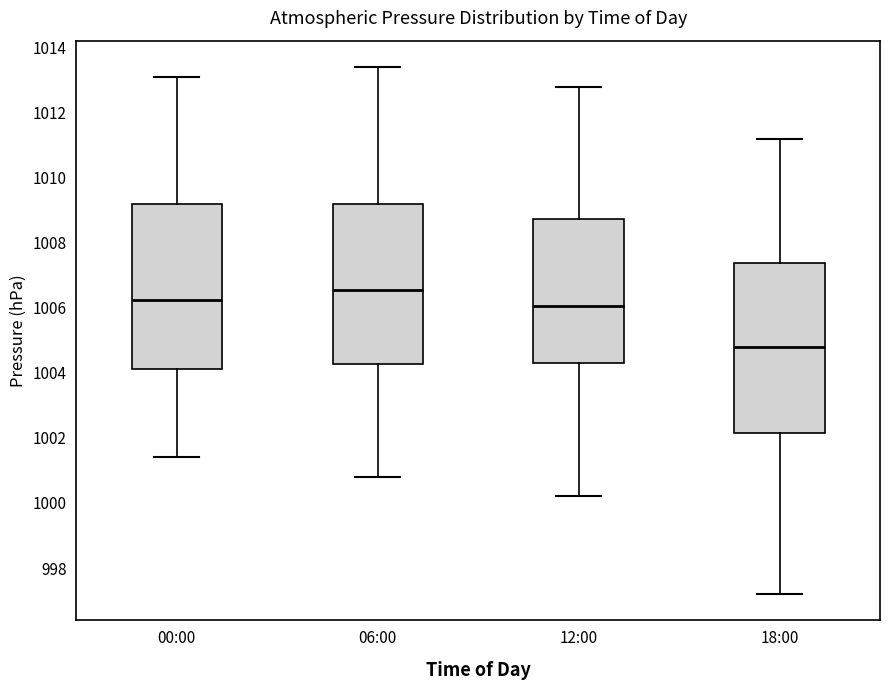

Which box has the lowest median line?

18:00